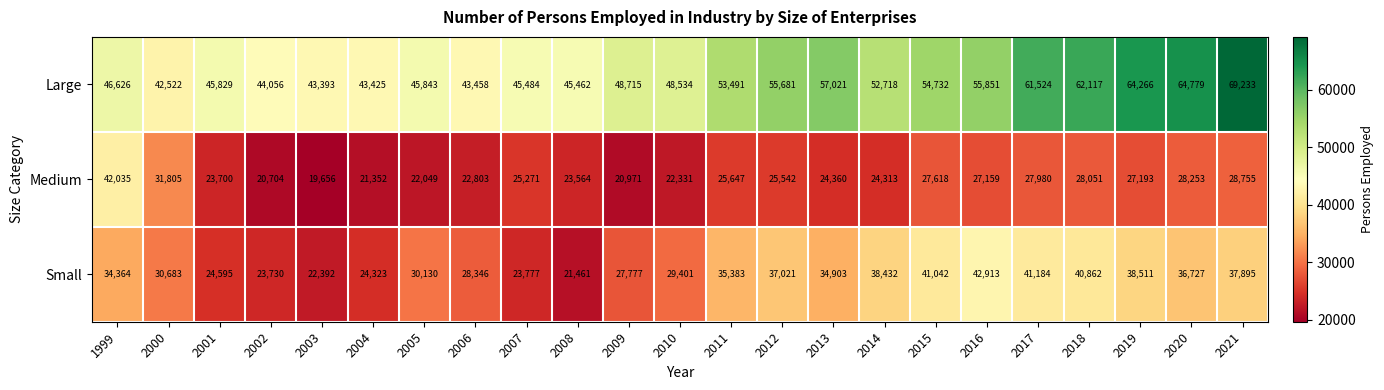

The Small series shows 24323 at 2004. True or false?

True